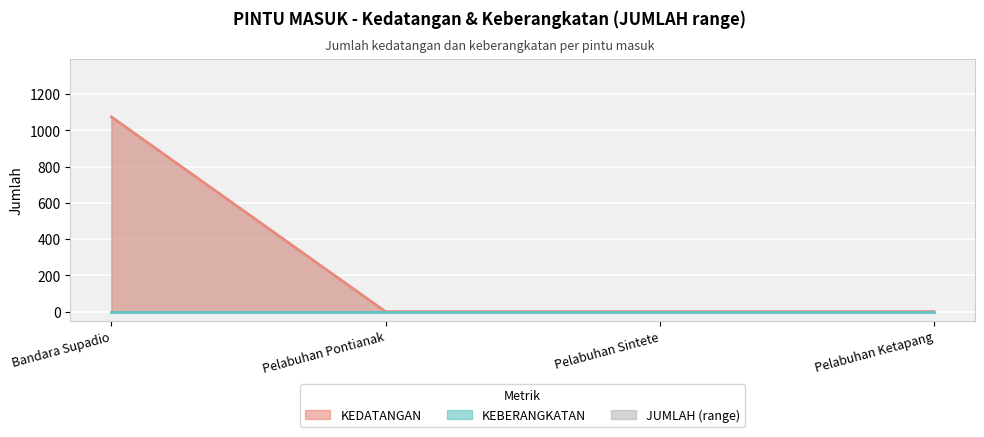

At which category is the sum across all series the highest?

Bandara Supadio